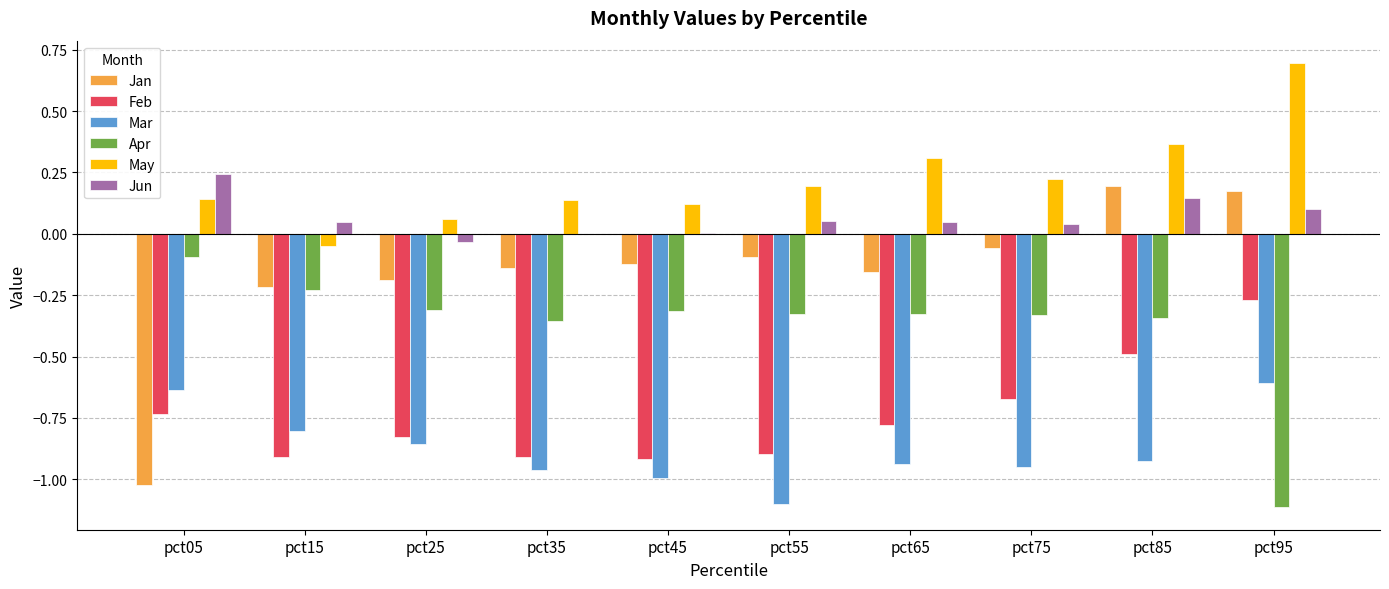

What is the sum of all Feb values?

-7.4